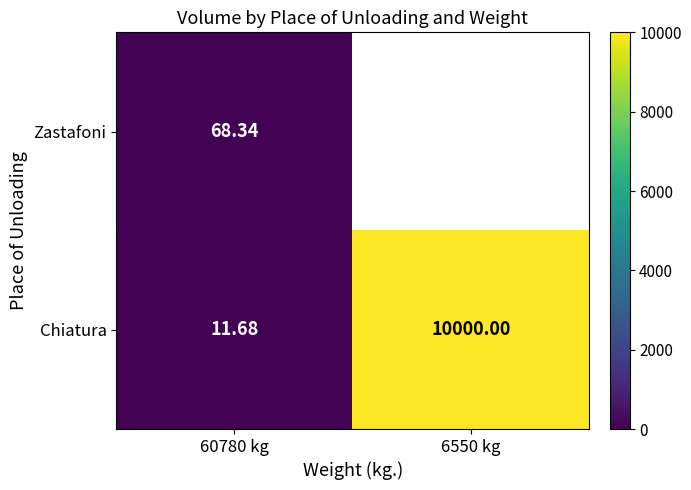

What is the difference between the maximum and minimum values in the Chiatura series?

9988.3